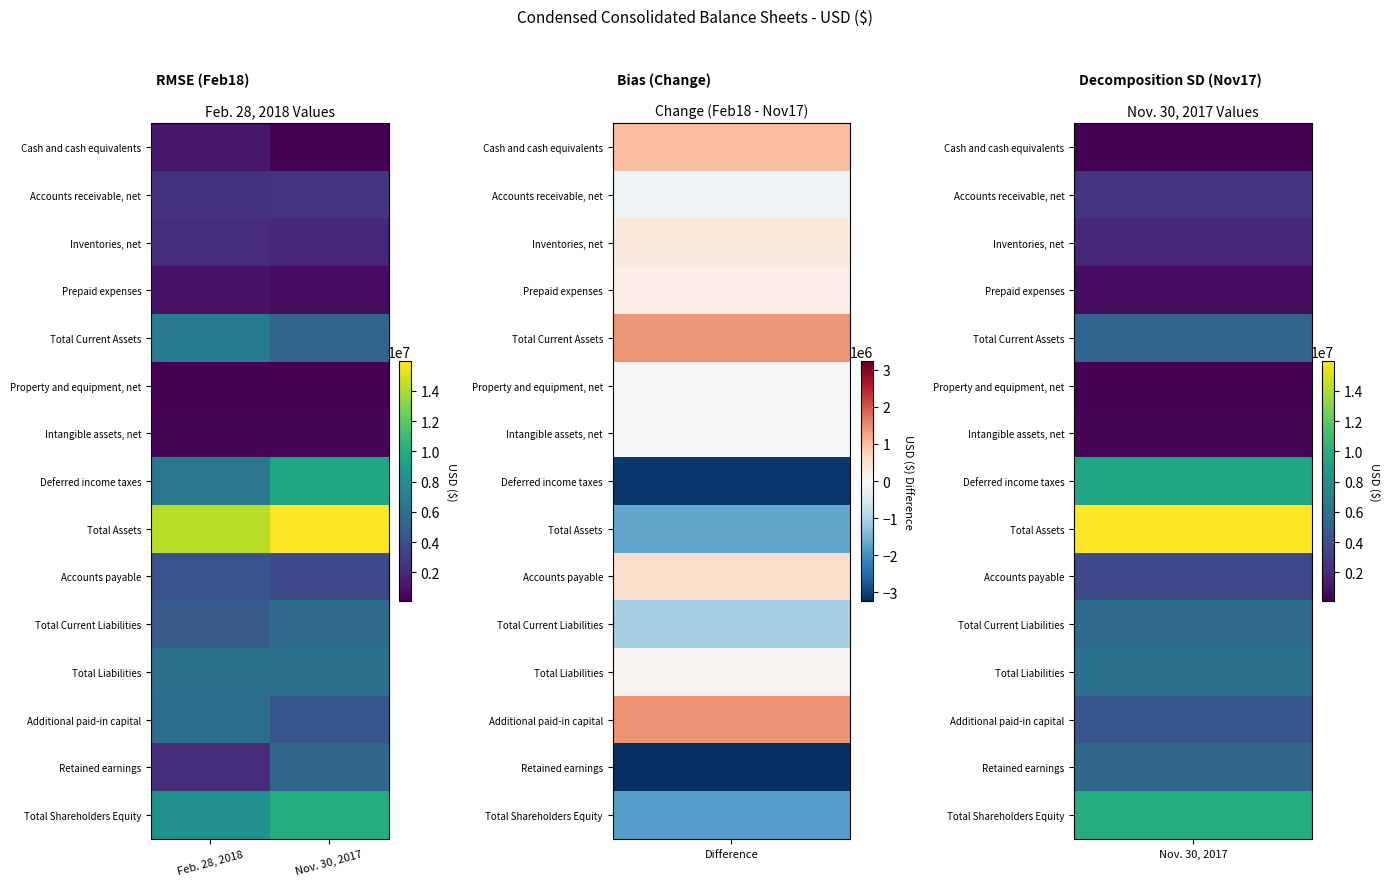

Reading left to right, extract all data points from this chart.

Cash and cash equivalents: Feb. 28, 2018=1128231	Nov. 30, 2017=140243
Accounts receivable, net: Feb. 28, 2018=2439405	Nov. 30, 2017=2585517
Inventories, net: Feb. 28, 2018=2227990	Nov. 30, 2017=1878831
Prepaid expenses: Feb. 28, 2018=886137	Nov. 30, 2017=642000
Total Current Assets: Feb. 28, 2018=6717242	Nov. 30, 2017=5284744
Property and equipment, net: Feb. 28, 2018=148484	Nov. 30, 2017=140929
Intangible assets, net: Feb. 28, 2018=432512	Nov. 30, 2017=432320
Deferred income taxes: Feb. 28, 2018=6394664	Nov. 30, 2017=9502319
Total Assets: Feb. 28, 2018=14253768	Nov. 30, 2017=15930459
Accounts payable: Feb. 28, 2018=4194533	Nov. 30, 2017=3617543
Total Current Liabilities: Feb. 28, 2018=4569533	Nov. 30, 2017=5633898
Total Liabilities: Feb. 28, 2018=6108256	Nov. 30, 2017=6023266
Additional paid-in capital: Feb. 28, 2018=5842021	Nov. 30, 2017=4387543
Retained earnings: Feb. 28, 2018=2228924	Nov. 30, 2017=5449583
Total Shareholders Equity: Feb. 28, 2018=8145512	Nov. 30, 2017=9907193